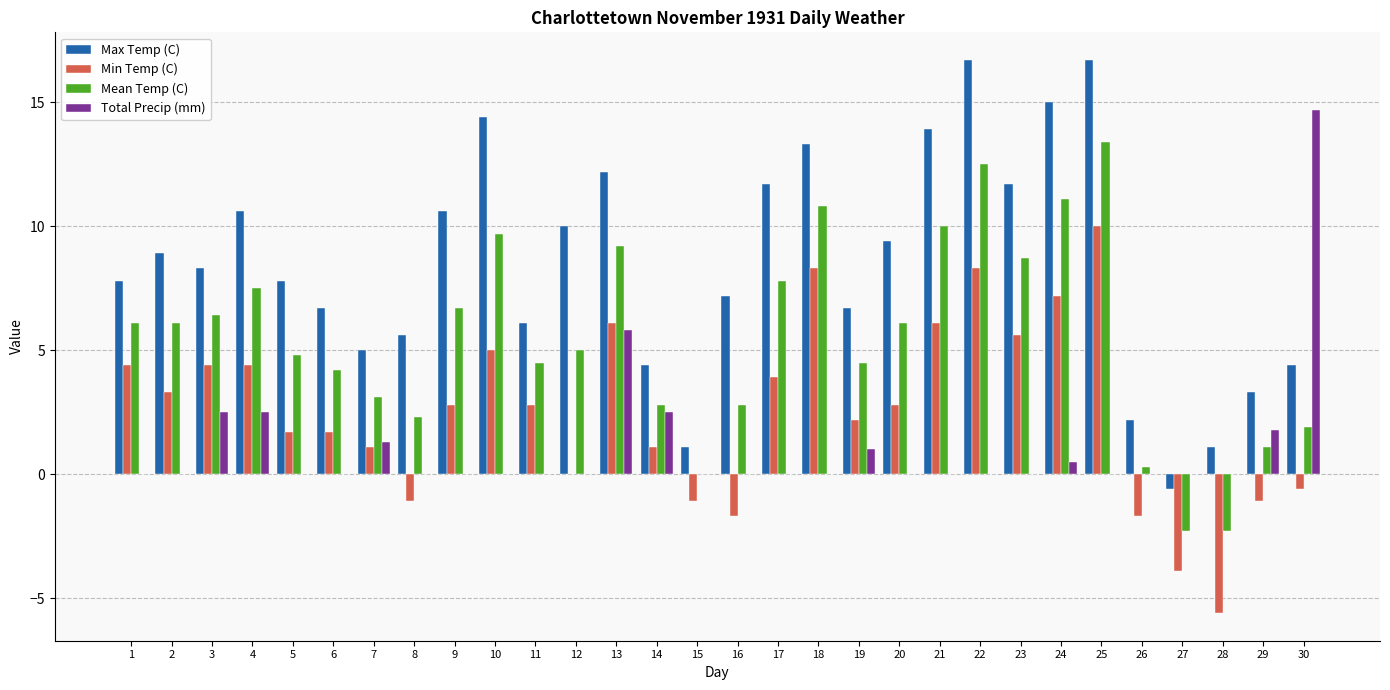

Between 14 and 23, which series saw the biggest shift?

Max Temp (C)